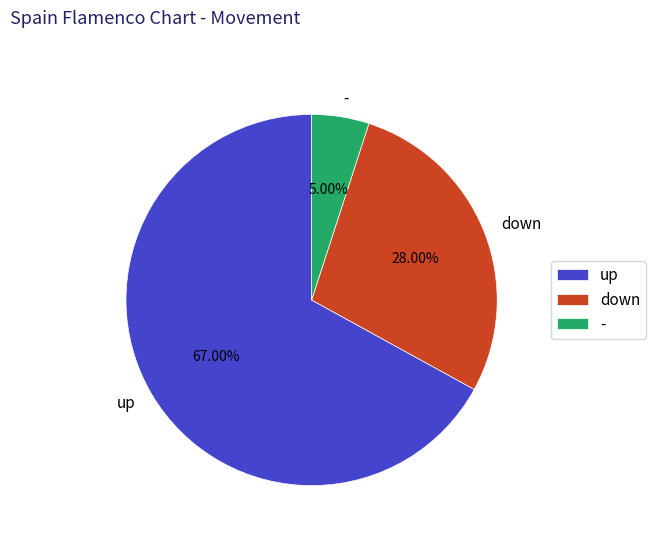

Between up and -, which is larger?

up